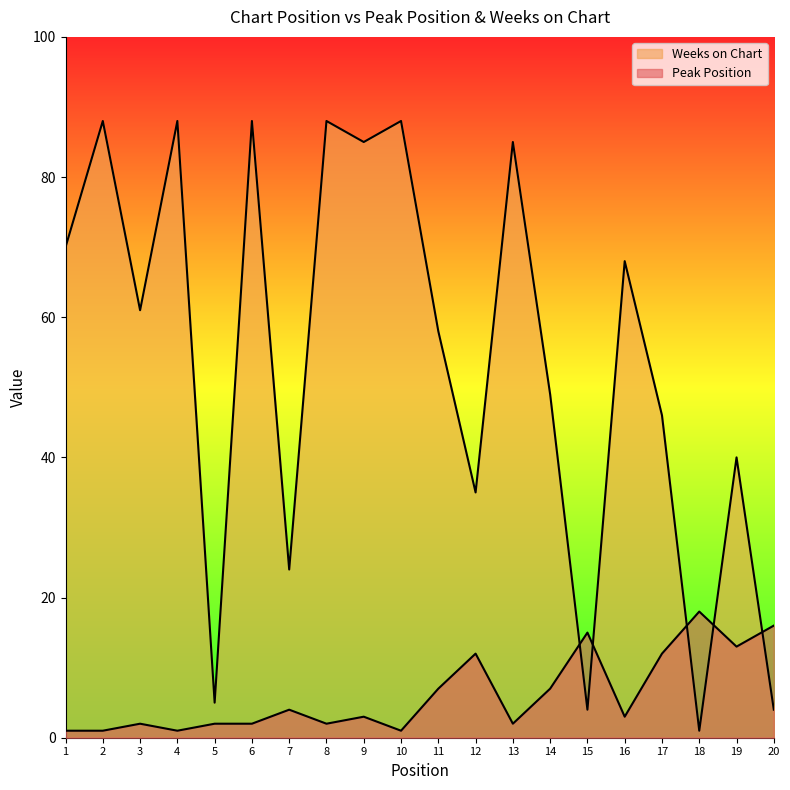

Reading left to right, transcribe all the data shown in this chart.

Peak Position: 1	1	2	1	2	2	4	2	3	1	7	12	2	7	15	3	12	18	13	16
Weeks on Chart: 70	88	61	88	5	88	24	88	85	88	58	35	85	49	4	68	46	1	40	4